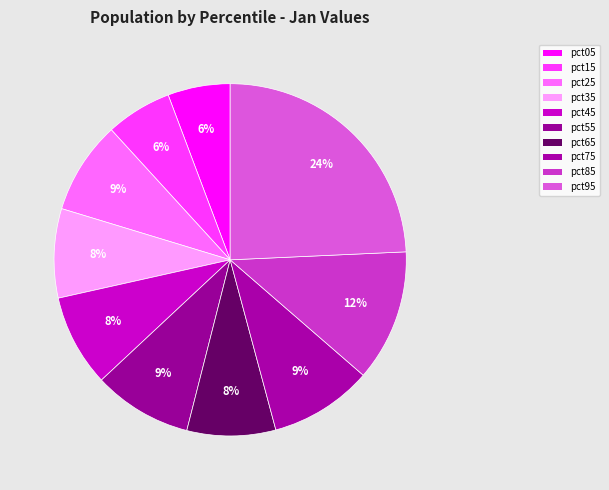

How many slices are in this pie chart?

10